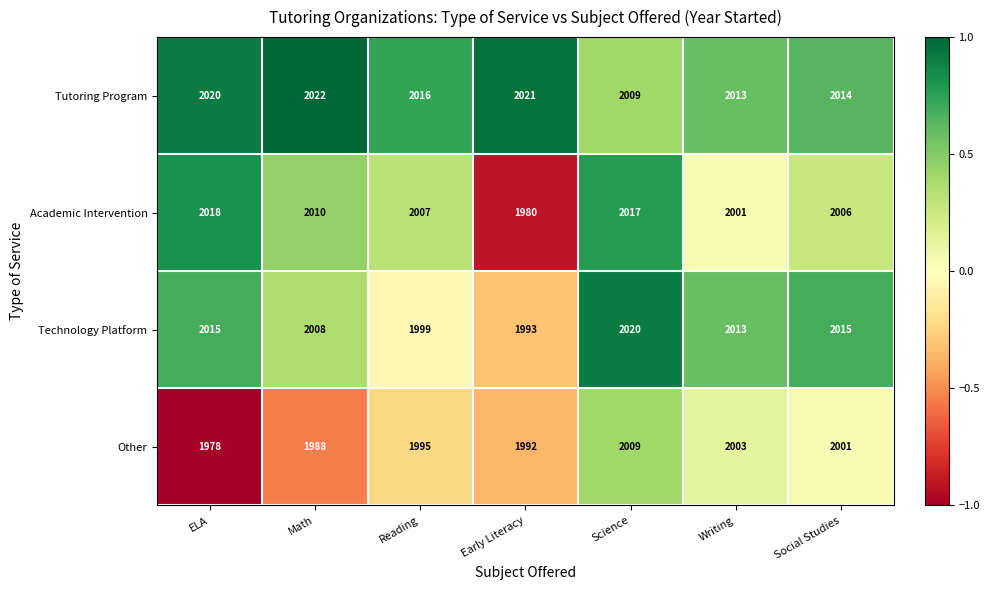

Reading left to right, what are all the values shown in this chart?

Tutoring Program: 2020	2022	2016	2021	2009	2013	2014
Academic Intervention: 2018	2010	2007	1980	2017	2001	2006
Technology Platform: 2015	2008	1999	1993	2020	2013	2015
Other: 1978	1988	1995	1992	2009	2003	2001